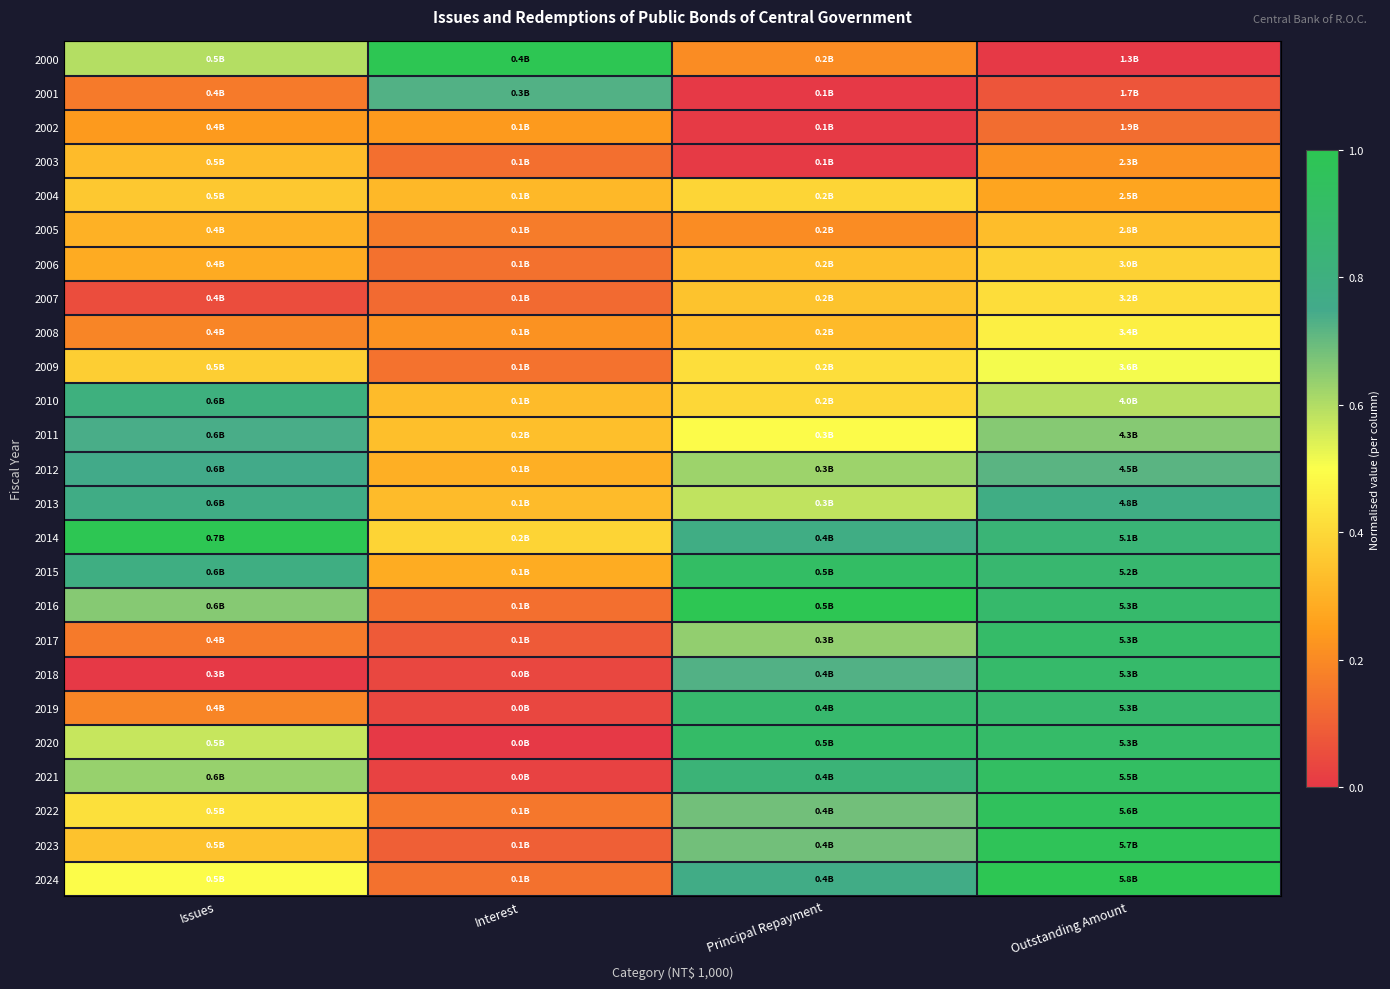

Reading left to right, transcribe all the data shown in this chart.

2000: Issues=0.6	Interest=1.0	Principal Repayment=0.2	Outstanding Amount=0.0
2001: Issues=0.2	Interest=0.7	Principal Repayment=0.0	Outstanding Amount=0.1
2002: Issues=0.2	Interest=0.2	Principal Repayment=0.0	Outstanding Amount=0.1
2003: Issues=0.3	Interest=0.1	Principal Repayment=0.0	Outstanding Amount=0.2
2004: Issues=0.4	Interest=0.3	Principal Repayment=0.4	Outstanding Amount=0.3
2005: Issues=0.3	Interest=0.2	Principal Repayment=0.2	Outstanding Amount=0.3
2006: Issues=0.3	Interest=0.1	Principal Repayment=0.3	Outstanding Amount=0.4
2007: Issues=0.1	Interest=0.1	Principal Repayment=0.3	Outstanding Amount=0.4
2008: Issues=0.2	Interest=0.2	Principal Repayment=0.3	Outstanding Amount=0.5
2009: Issues=0.4	Interest=0.1	Principal Repayment=0.4	Outstanding Amount=0.5
2010: Issues=0.8	Interest=0.3	Principal Repayment=0.4	Outstanding Amount=0.6
2011: Issues=0.7	Interest=0.3	Principal Repayment=0.5	Outstanding Amount=0.7
2012: Issues=0.8	Interest=0.3	Principal Repayment=0.6	Outstanding Amount=0.7
2013: Issues=0.8	Interest=0.3	Principal Repayment=0.6	Outstanding Amount=0.8
2014: Issues=1.0	Interest=0.4	Principal Repayment=0.8	Outstanding Amount=0.8
2015: Issues=0.8	Interest=0.3	Principal Repayment=0.9	Outstanding Amount=0.9
2016: Issues=0.7	Interest=0.1	Principal Repayment=1.0	Outstanding Amount=0.9
2017: Issues=0.2	Interest=0.1	Principal Repayment=0.6	Outstanding Amount=0.9
2018: Issues=0.0	Interest=0.0	Principal Repayment=0.7	Outstanding Amount=0.9
2019: Issues=0.2	Interest=0.0	Principal Repayment=0.9	Outstanding Amount=0.9
2020: Issues=0.6	Interest=0.0	Principal Repayment=0.9	Outstanding Amount=0.9
2021: Issues=0.6	Interest=0.0	Principal Repayment=0.8	Outstanding Amount=0.9
2022: Issues=0.4	Interest=0.2	Principal Repayment=0.7	Outstanding Amount=1.0
2023: Issues=0.3	Interest=0.1	Principal Repayment=0.7	Outstanding Amount=1.0
2024: Issues=0.5	Interest=0.1	Principal Repayment=0.8	Outstanding Amount=1.0